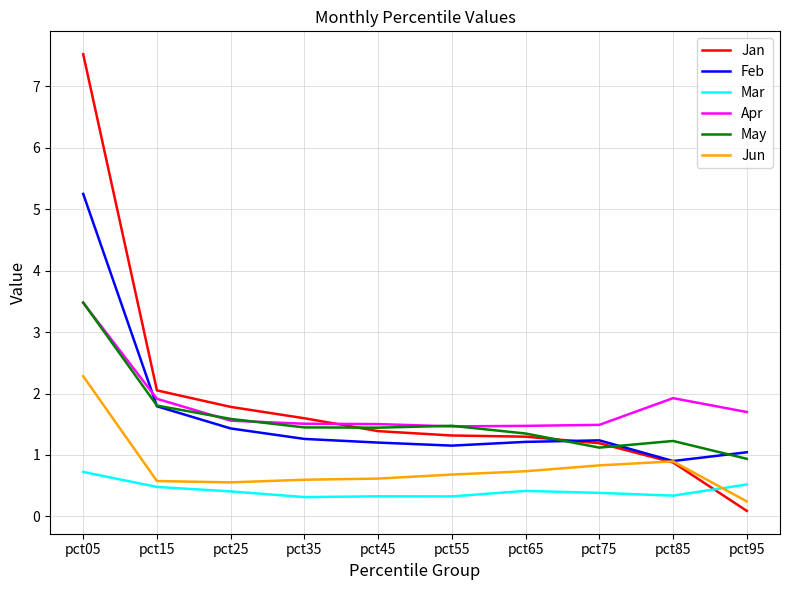

How many Mar values are between 0 and 1?

10